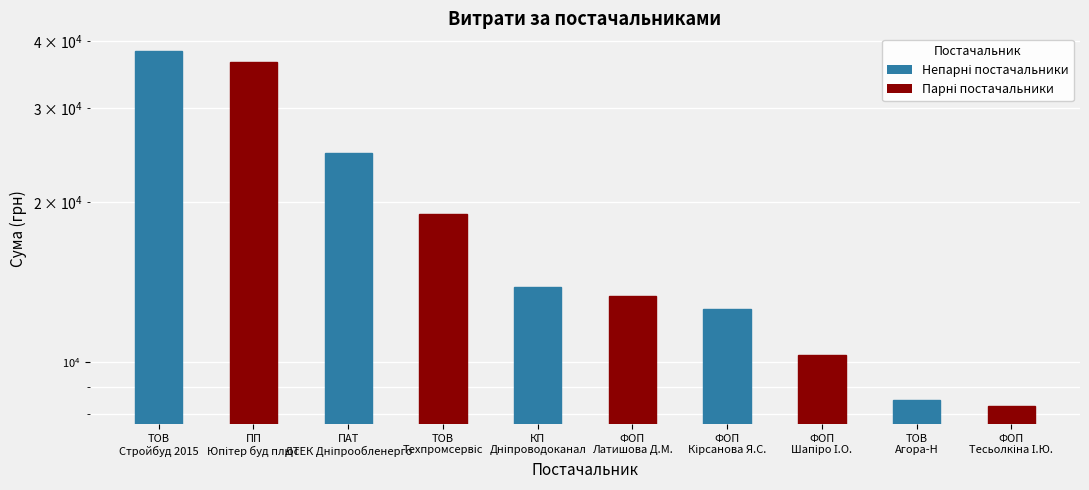

True or false: Сума (грн) has a value of 10328.1 at ФОП
Шапіро І.О..

True